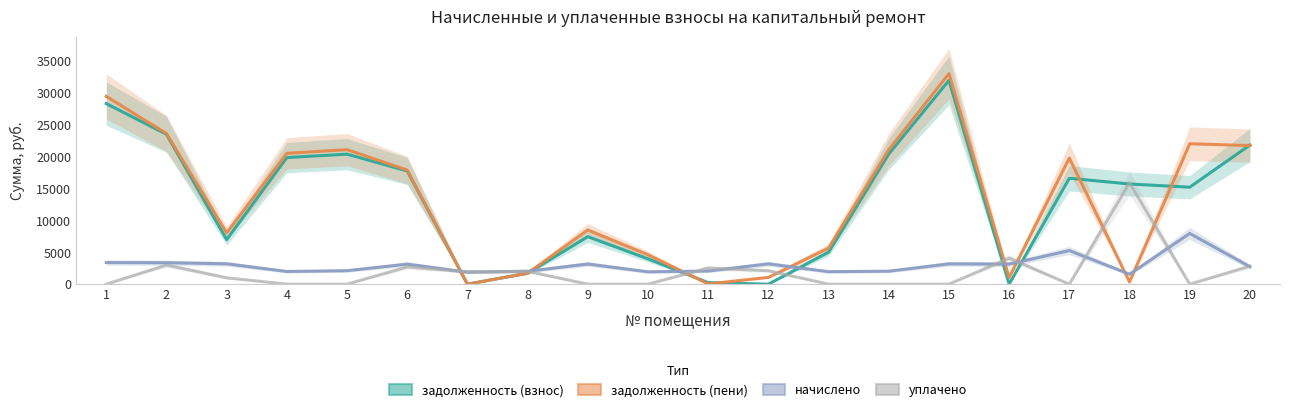

Reading right to left, what are all the values shown in this chart?

задолженность (взнос): 21840.4	15221.9	15724.4	16626.4	0.0	31983.4	20431.0	5018.1	0.0	244.8	3969.3	7453.6	1724.9	0.0	17765.8	20409.3	19872.2	6988.4	23529.3	28346.4
задолженность (пени): 21752.4	22038.2	346.5	19784.9	1048.6	33045.4	21109.4	5671.7	1063.2	38.0	4615.7	8508.5	1724.8	0.0	17913.5	21114.3	20536.4	8054.0	23651.7	29477.7
начислено: 2744.2	7960.0	1566.5	5275.5	3148.8	3186.2	2035.3	1960.7	3191.5	2061.9	1939.4	3164.8	2024.6	1886.1	3143.5	2115.2	1992.7	3196.8	3367.3	3393.9
уплачено: 2832.0	0.0	15900.0	0.0	4086.0	0.0	0.0	0.0	2113.9	2538.7	0.0	0.0	2016.0	1944.5	2700.1	0.0	0.0	1000.0	3000.7	0.0